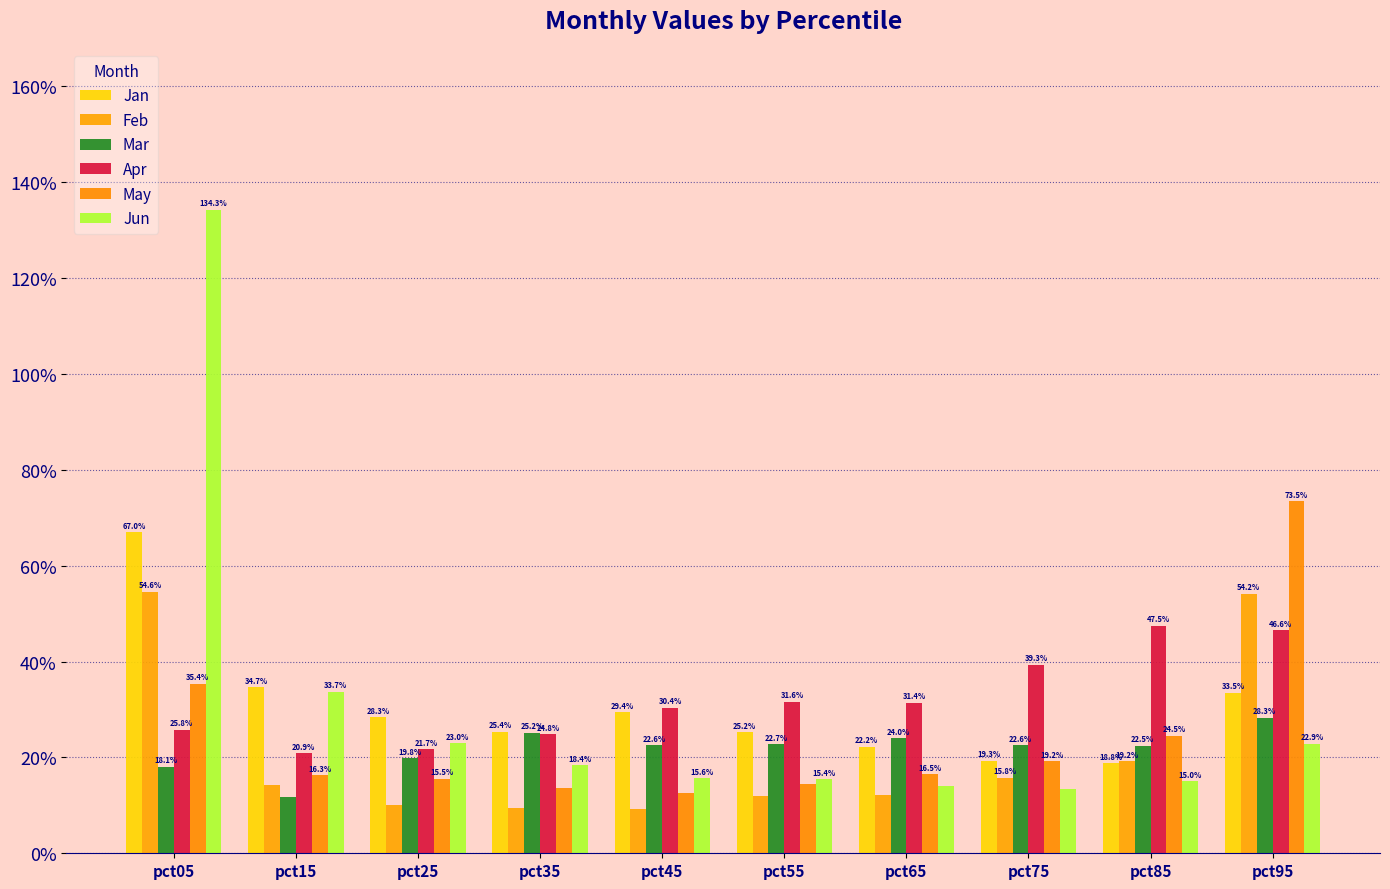

What is the difference between the second highest and minimum values in the Mar series?

0.1